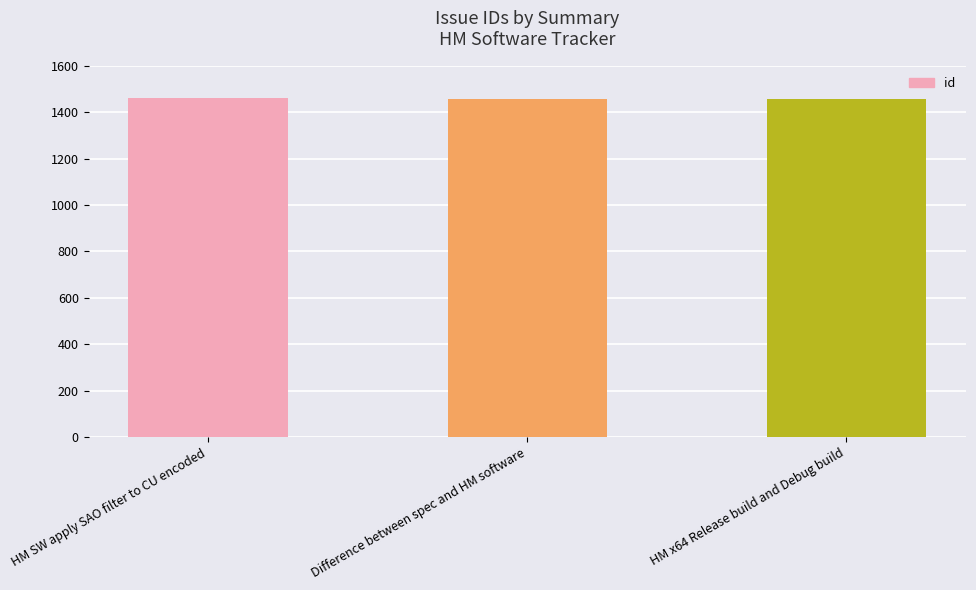

What is the greatest value displayed?

1459